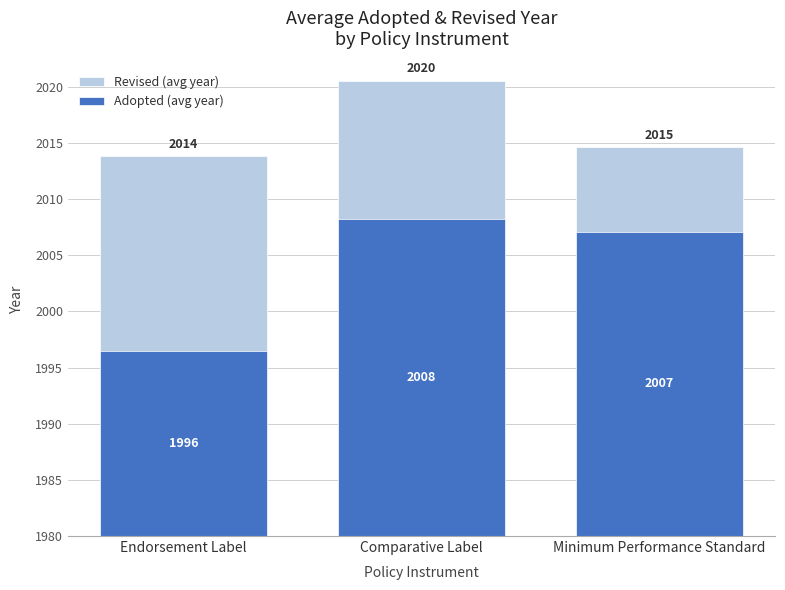

Which series changed the most between Endorsement Label and Comparative Label?

Adopted (avg year)